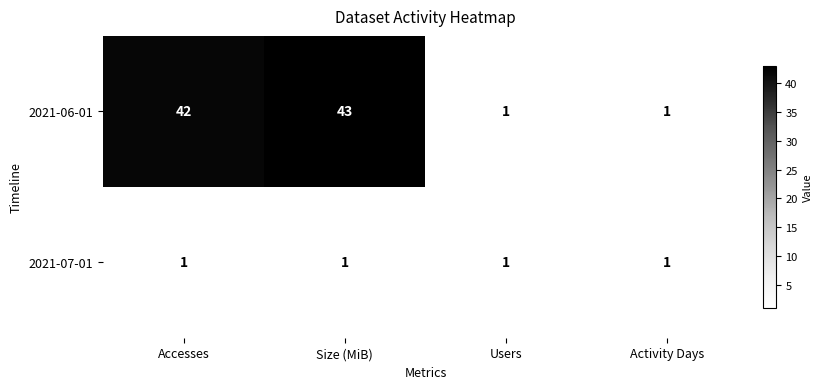

Rank the series at Size (MiB) from lowest to highest value.

2021-07-01, 2021-06-01